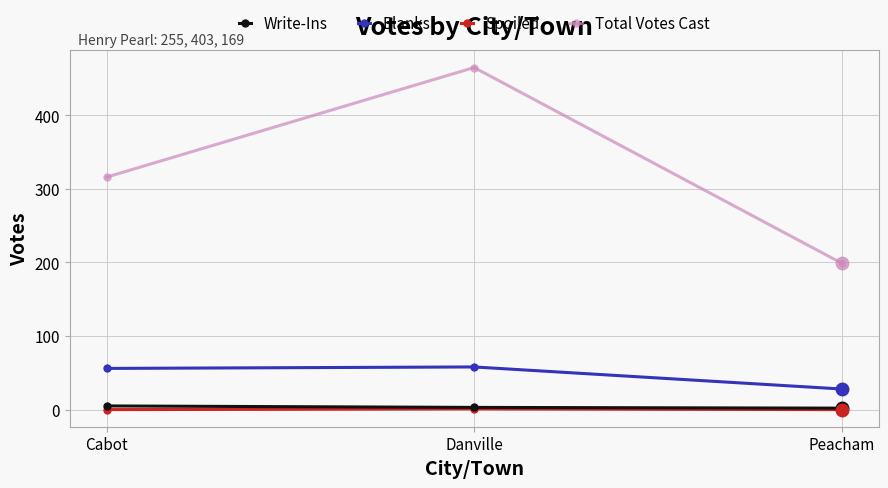

What is the difference between the maximum and second lowest values in the Write-Ins series?

2